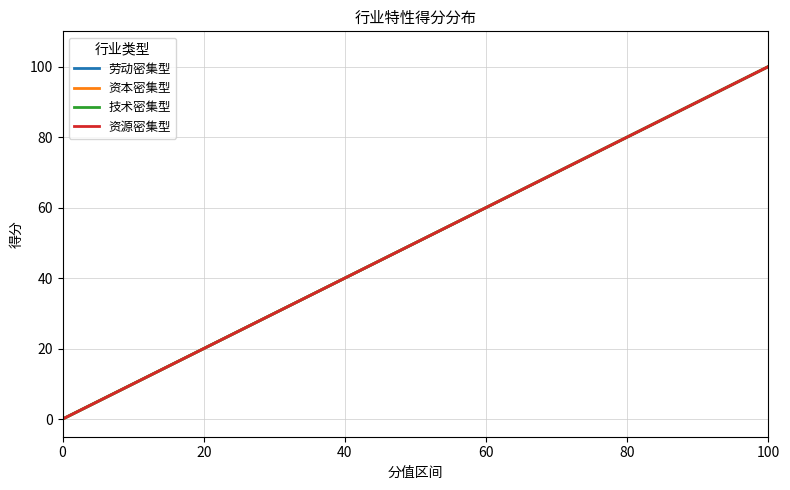

Does the chart display data point markers on the line(s)?

No